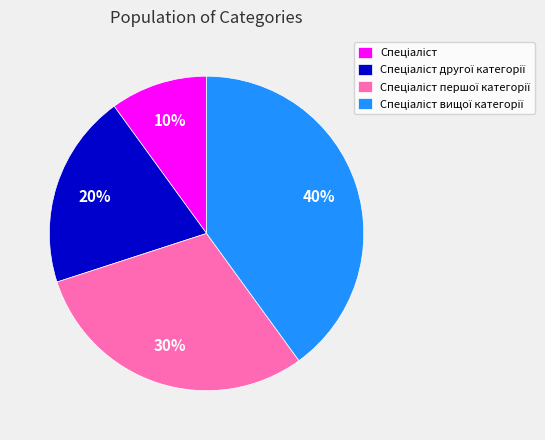

Does any single category account for the majority?

No